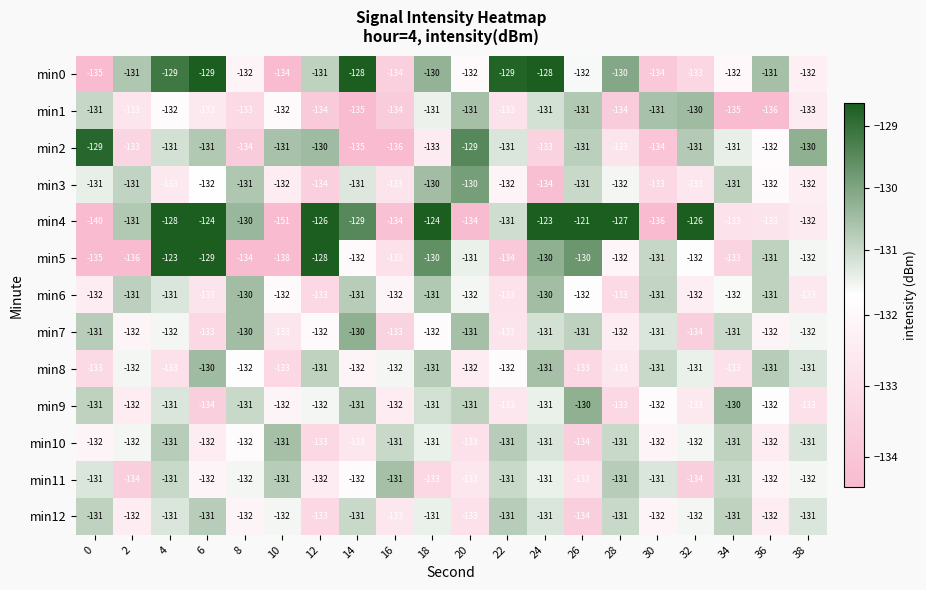

Which series has the widest spread of values?

min4